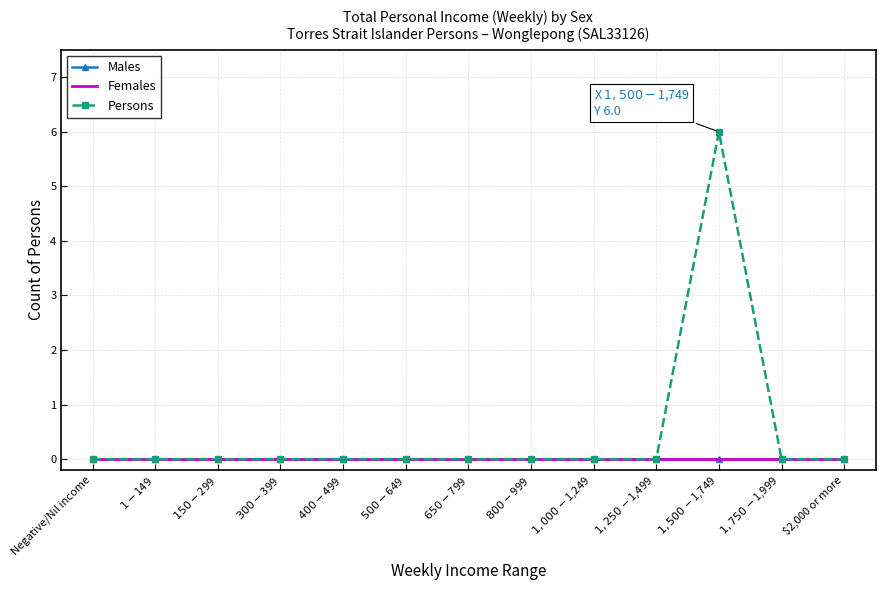

Which series has the widest spread of values?

Persons